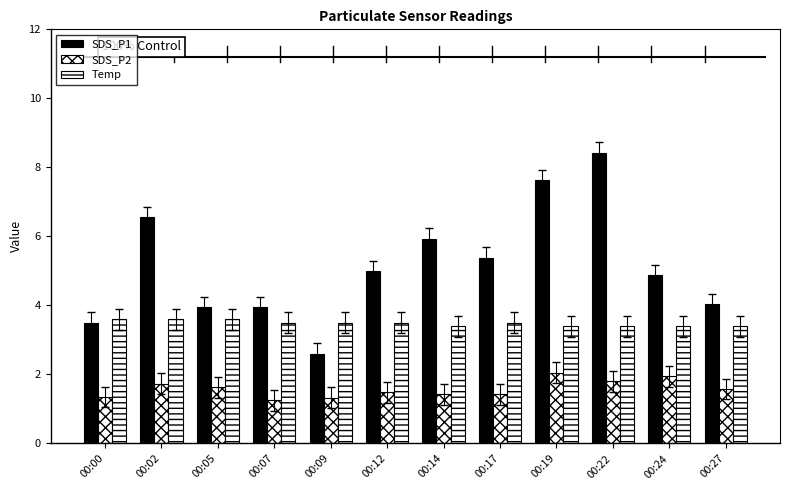

What is the value of the SDS_P1 bar at the 11th from the left?

4.9